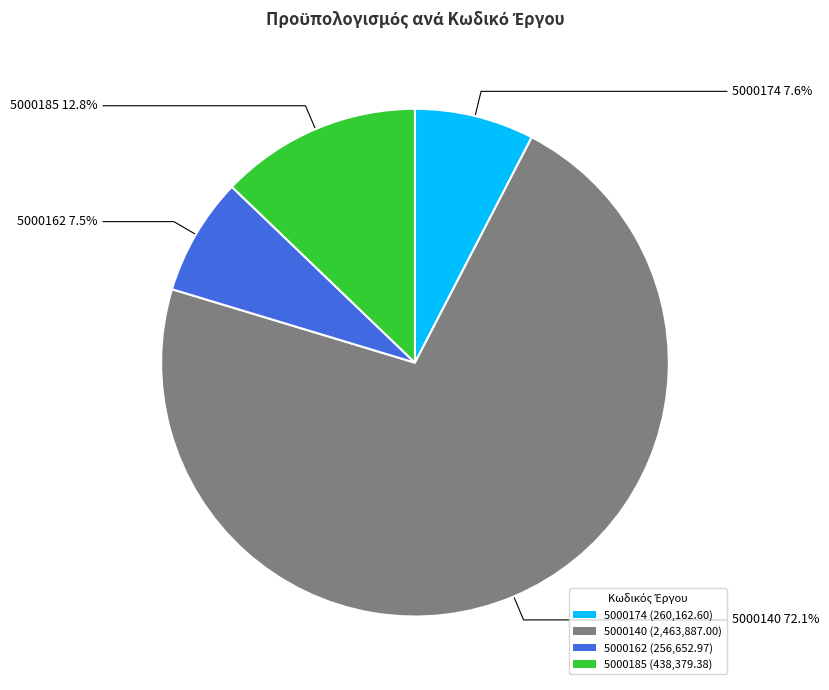

How much of the chart is everything except 5000185?

87.2%